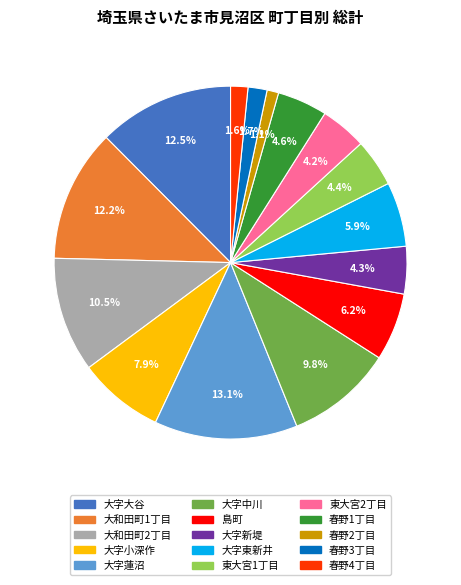

Is there any slice that represents more than half of the pie?

No